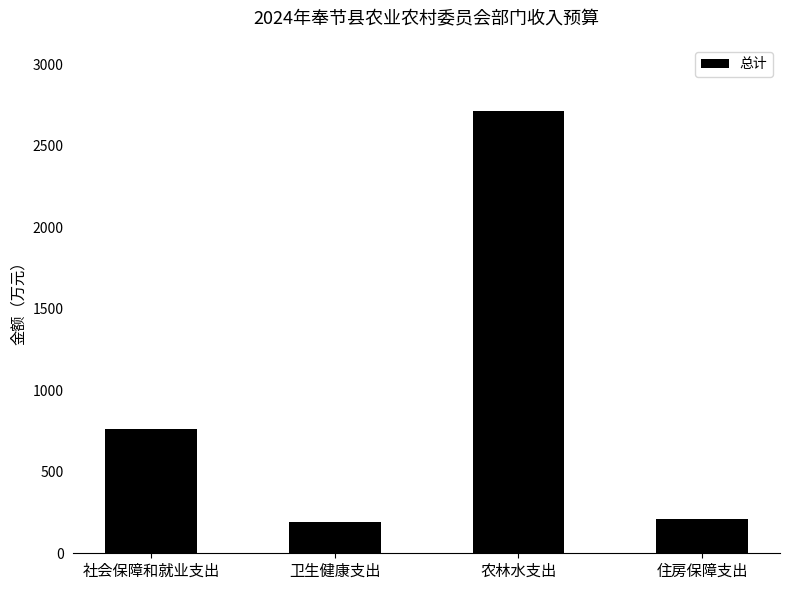

Reading left to right, extract all data points from this chart.

763.0	191.5	2711.3	210.0